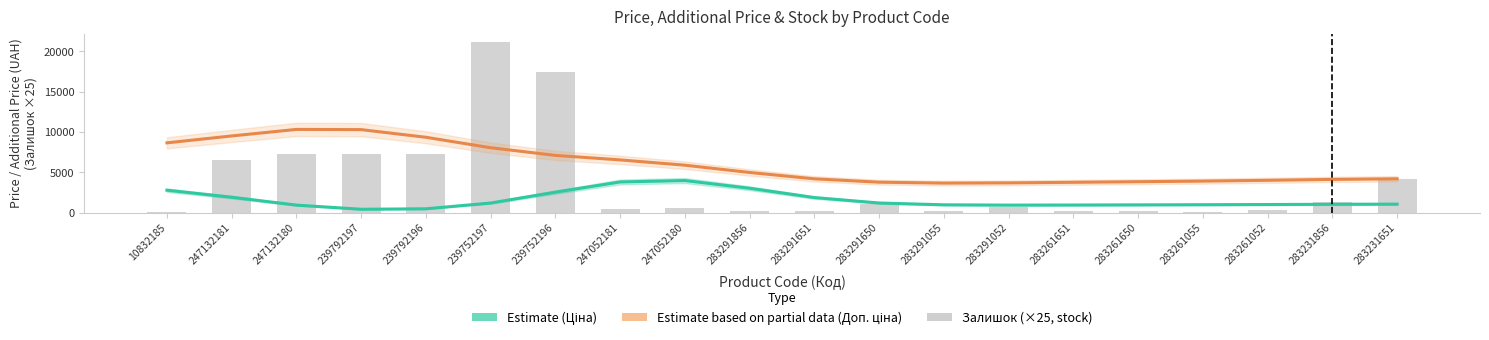

Rank the categories by Доп. ціна (Estimate based on partial data) value from highest to lowest.

247132180, 239792197, 247132181, 239792196, 10832185, 239752197, 239752196, 247052181, 247052180, 283291856, 283231651, 283291651, 283231856, 283261052, 283261055, 283261650, 283291650, 283261651, 283291052, 283291055